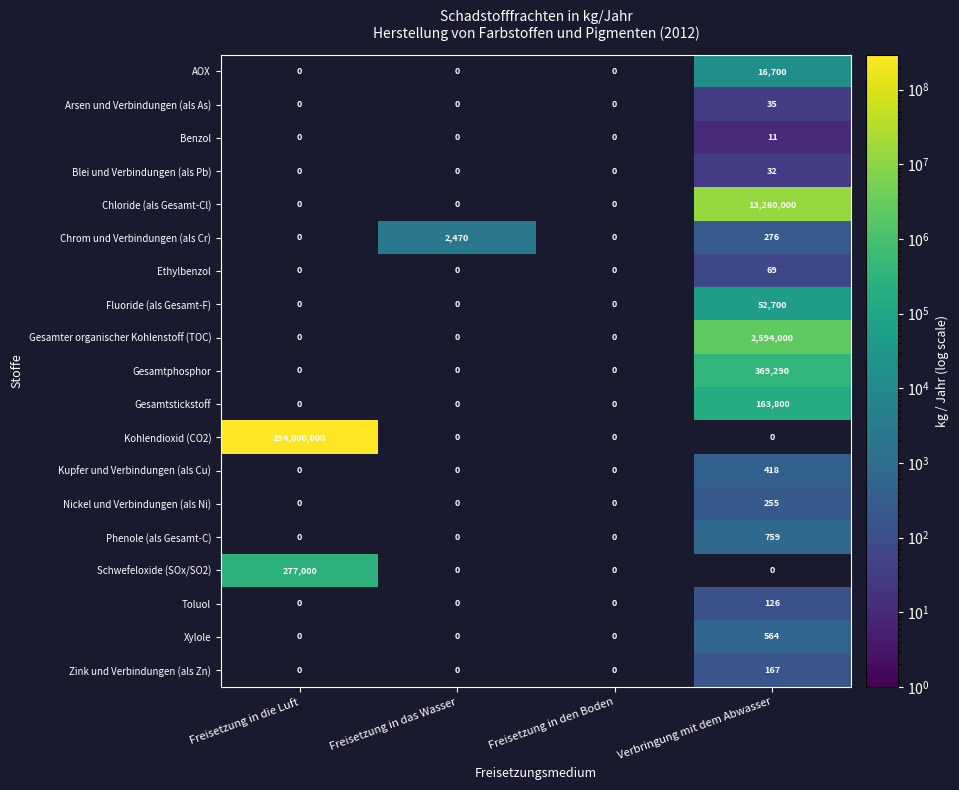

Is it true that Chrom und Verbindungen (als Cr) equals 2470 at Freisetzung in das Wasser?

True